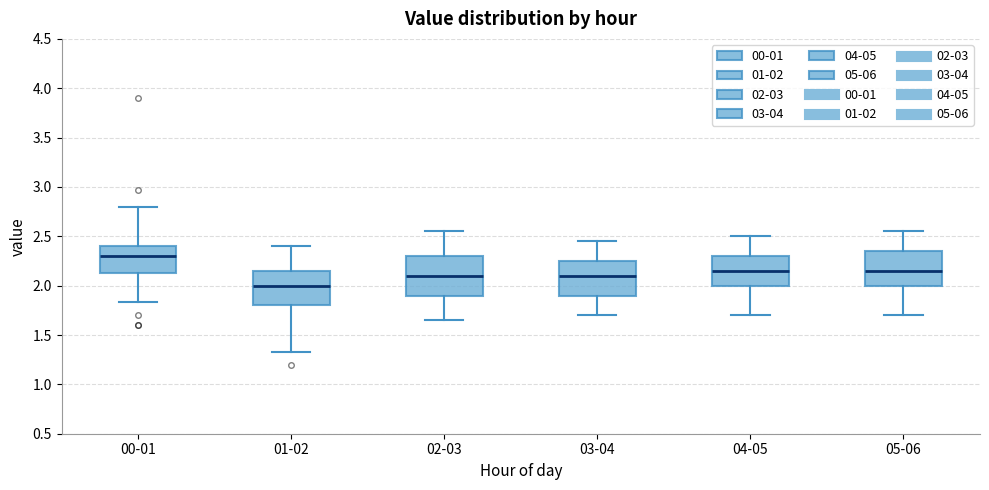

Which box's median line is the highest?

00-01